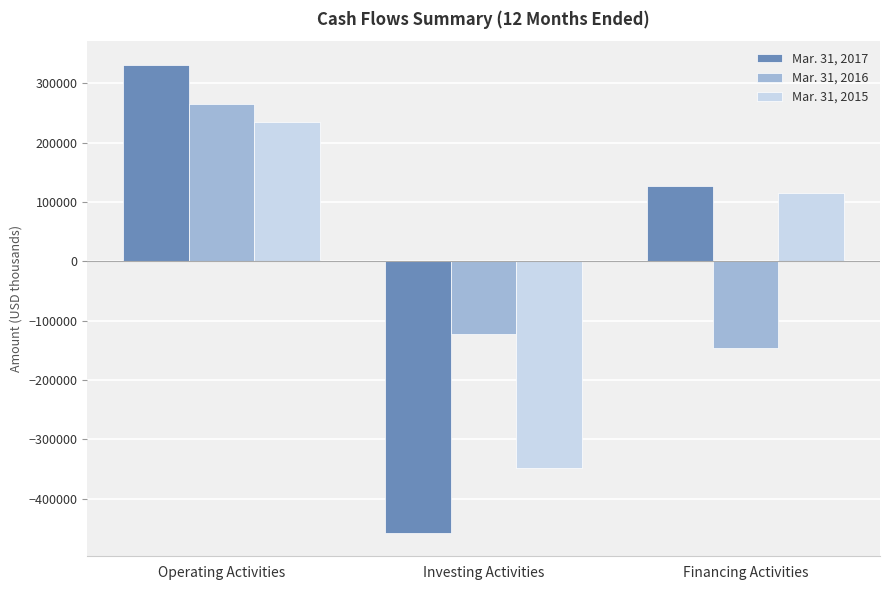

Reading left to right, what are all the values shown in this chart?

Mar. 31, 2017: 331598	-457426	126998
Mar. 31, 2016: 265767	-121990	-145900
Mar. 31, 2015: 234121	-348744	115655